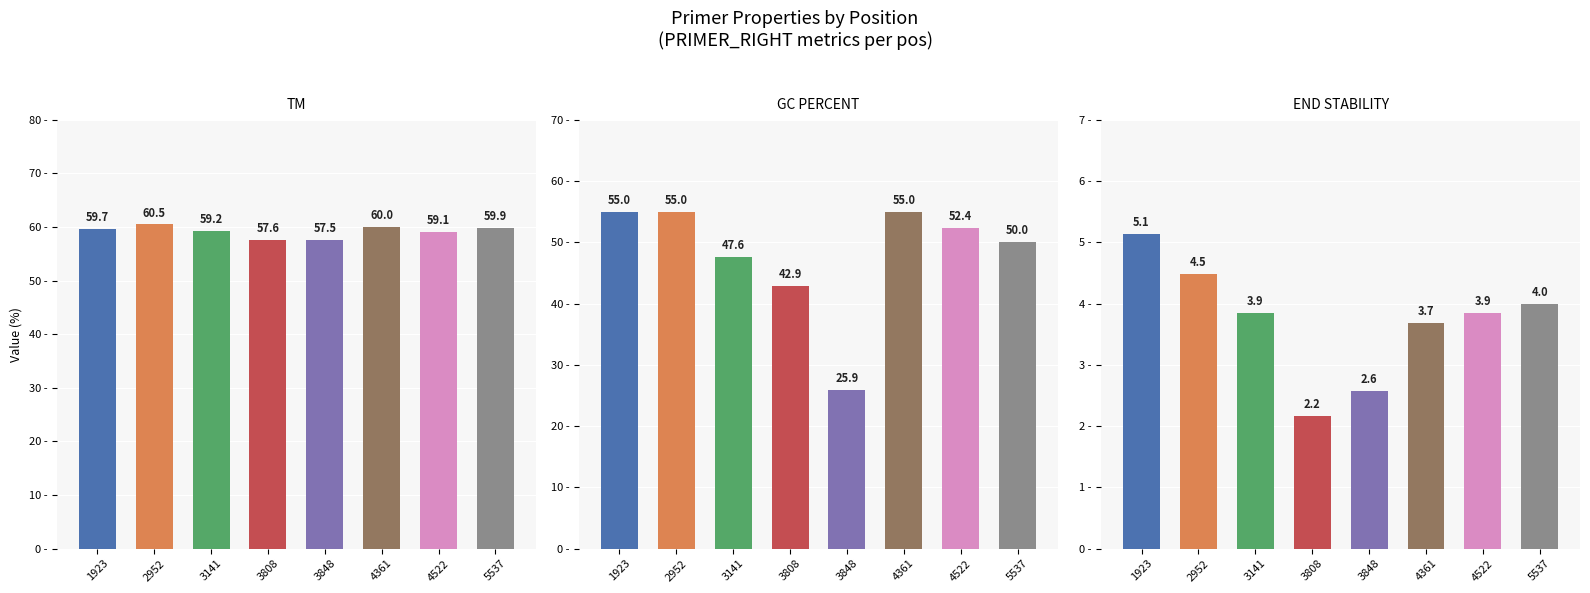

Read the PRIMER_RIGHT_0_GC_PERCENT value at 3808.

42.9